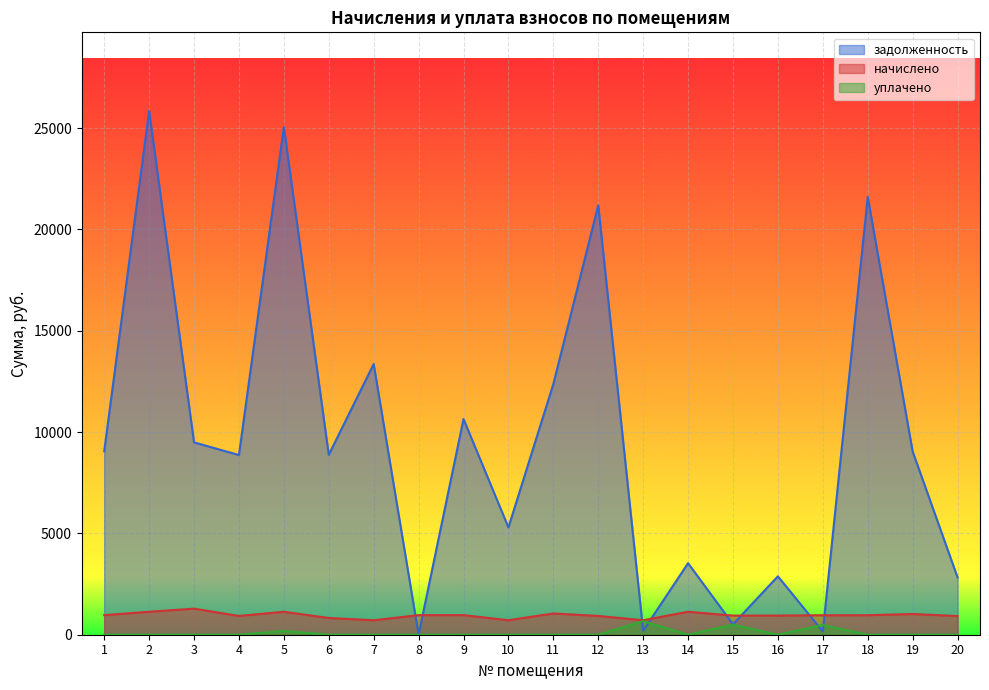

At which category does the chart reach its peak across all series?

2